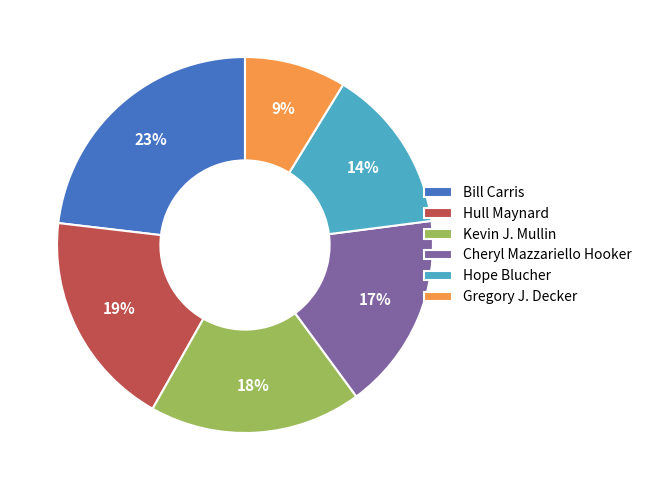

To the nearest percent, what is the difference between the Cheryl Mazzariello Hooker and Gregory J. Decker slice percentages?

8%